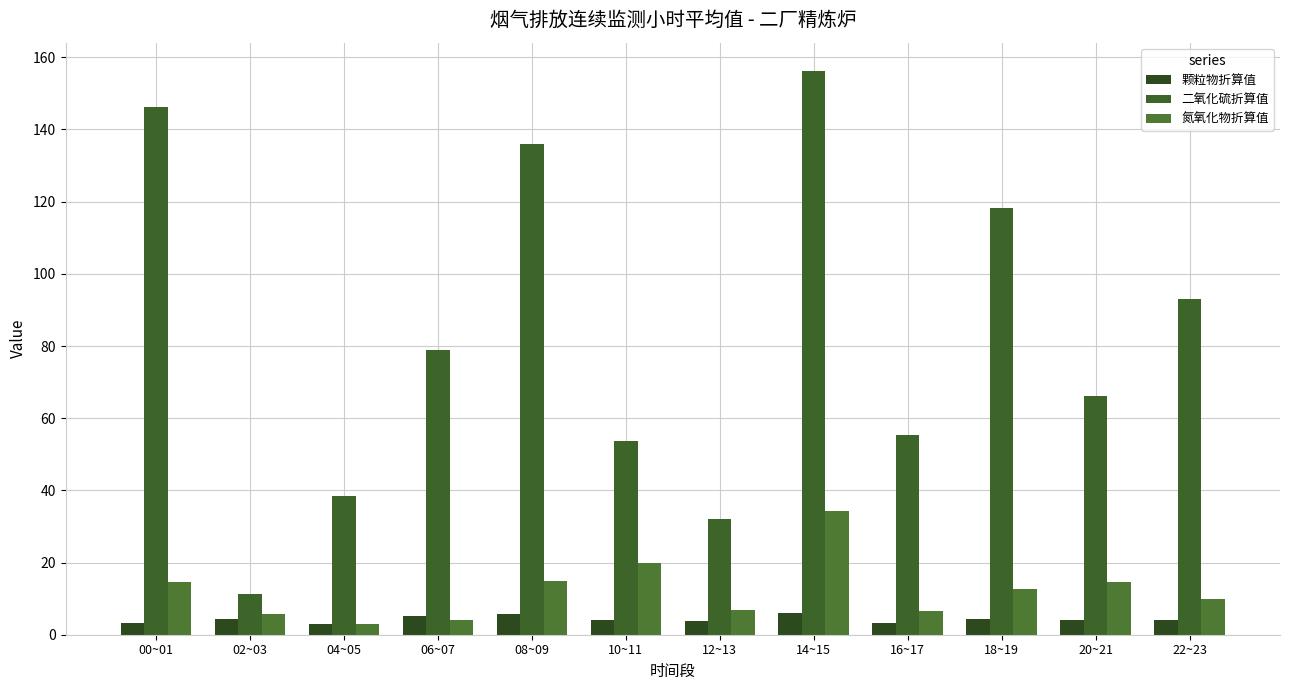

What is the difference between the highest and lowest values at 12~13?

28.5